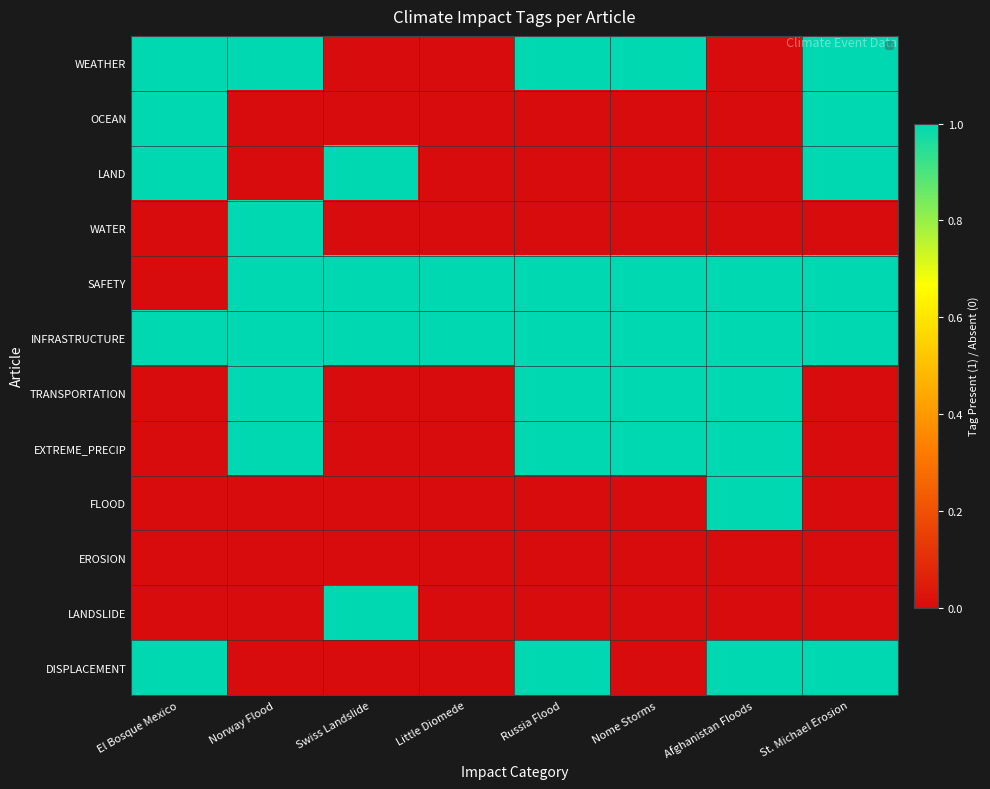

At how many categories does at least one series exceed 0?

8